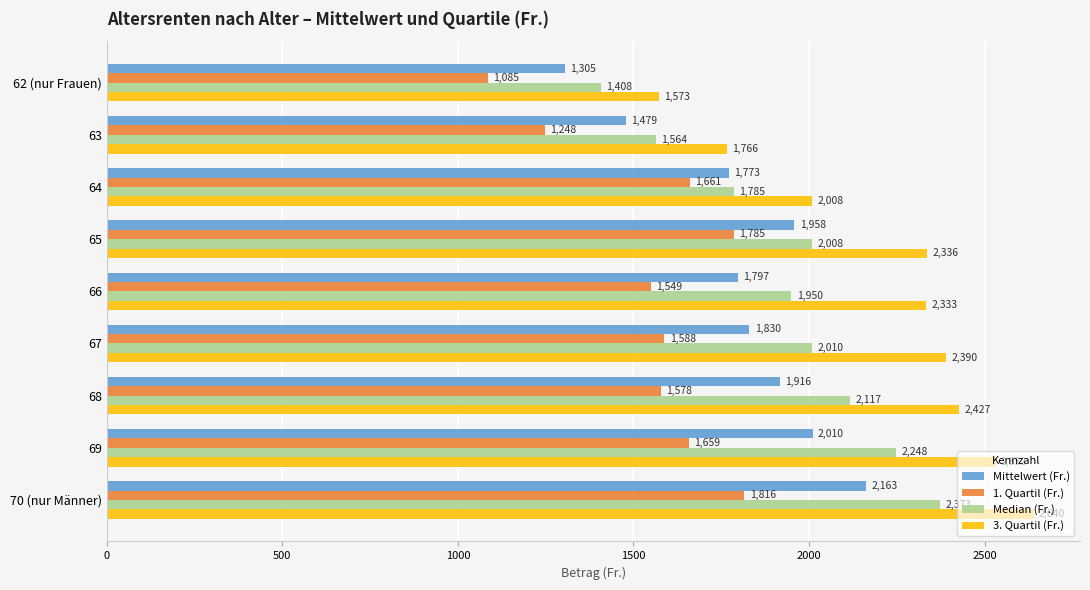

How many distinct data groups are displayed?

4